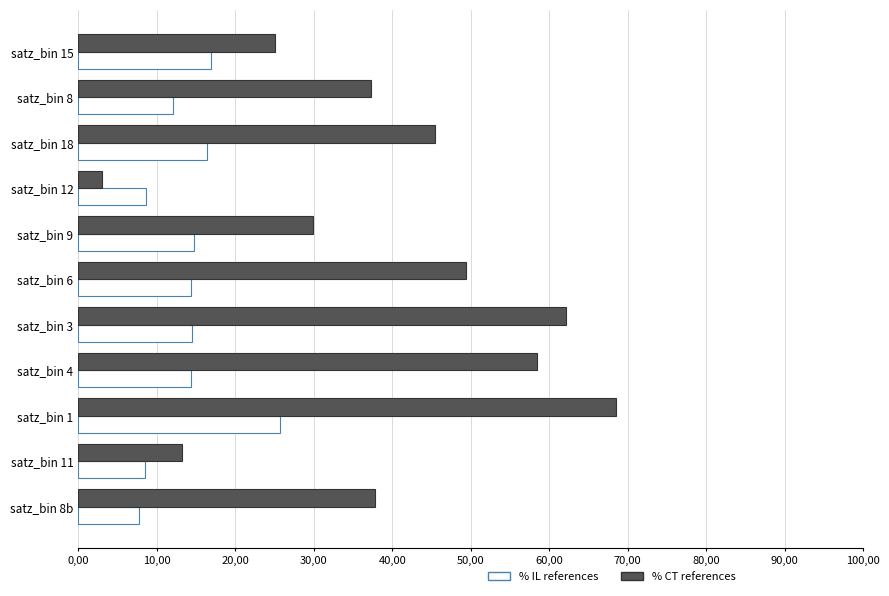

What is the smallest value displayed?

3.0